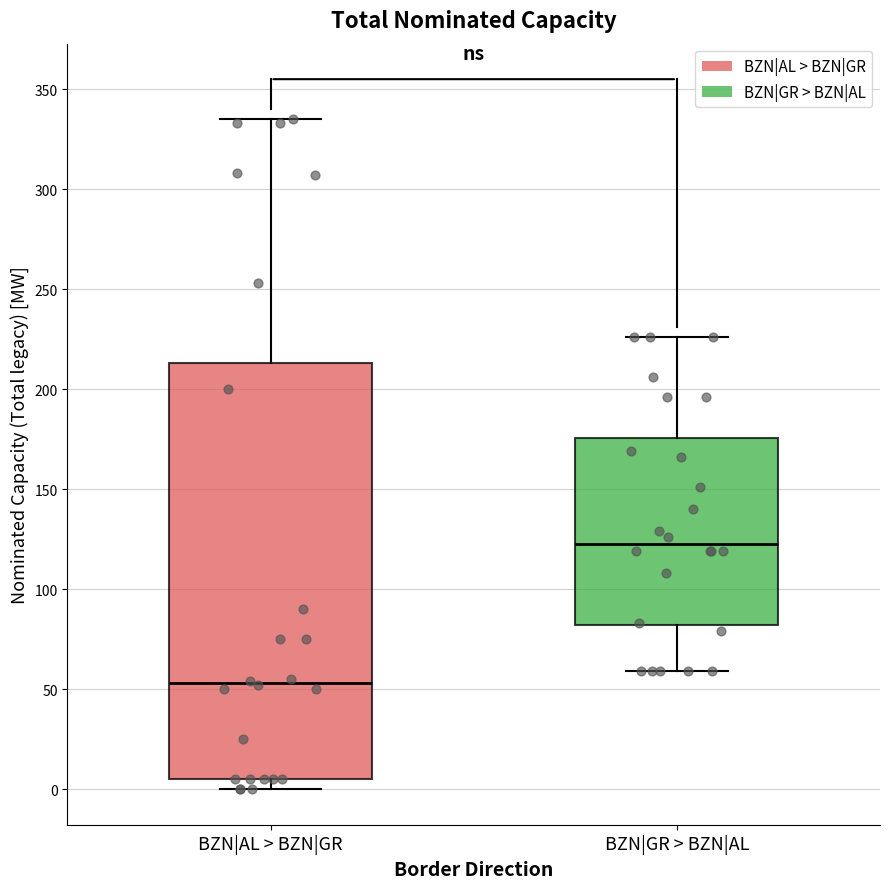

Which box's median line is the highest?

BZN|GR > BZN|AL